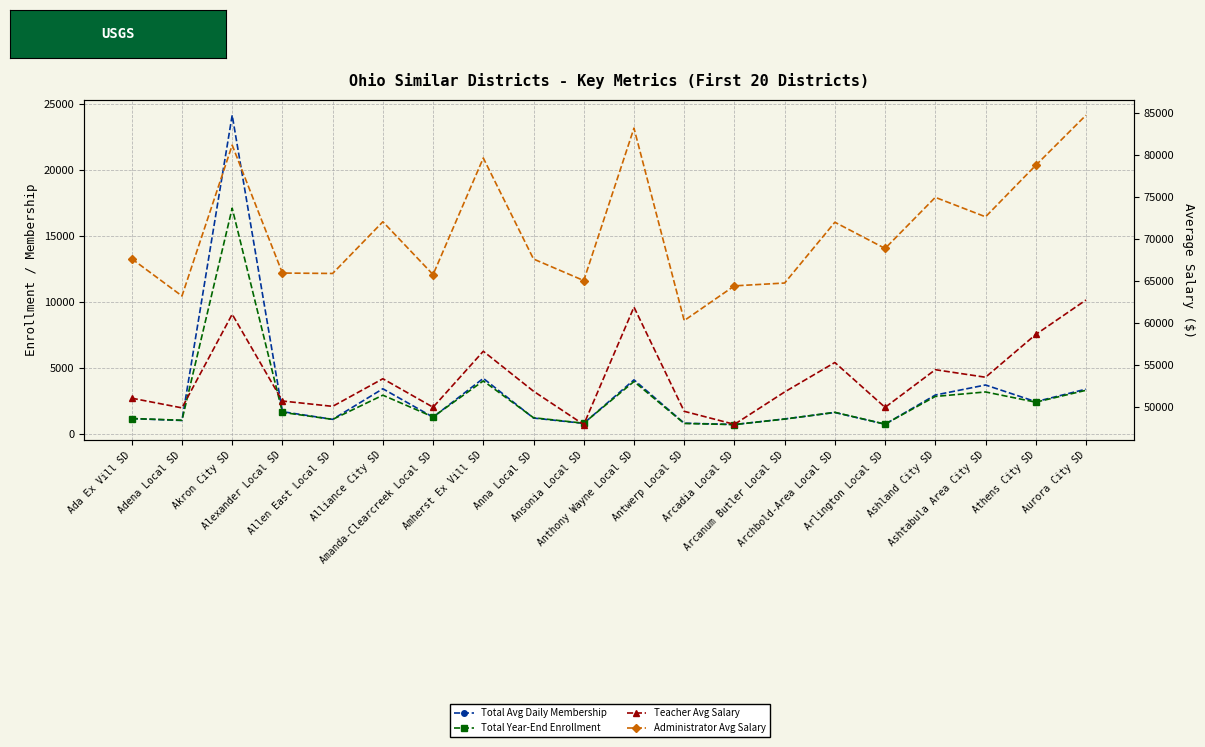

How many interior local peaks does the Total Year-End Enrollment series have?

6